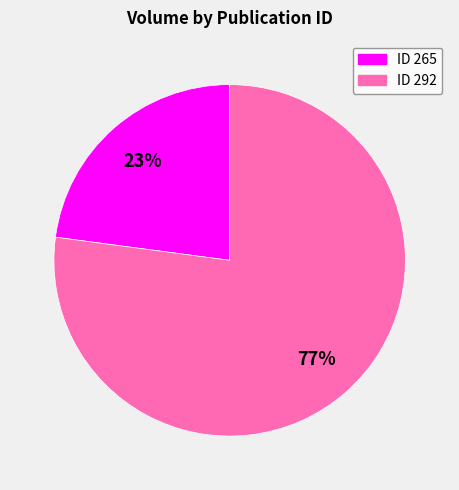

Combined, do ID 265 and ID 292 account for over 50%?

Yes